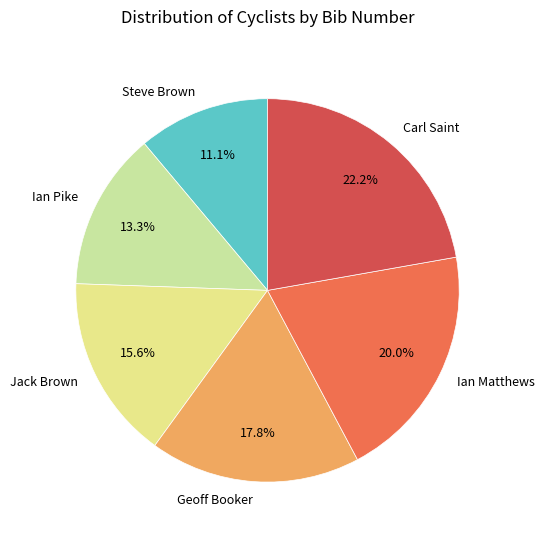

Which slice is the smallest?

Steve Brown